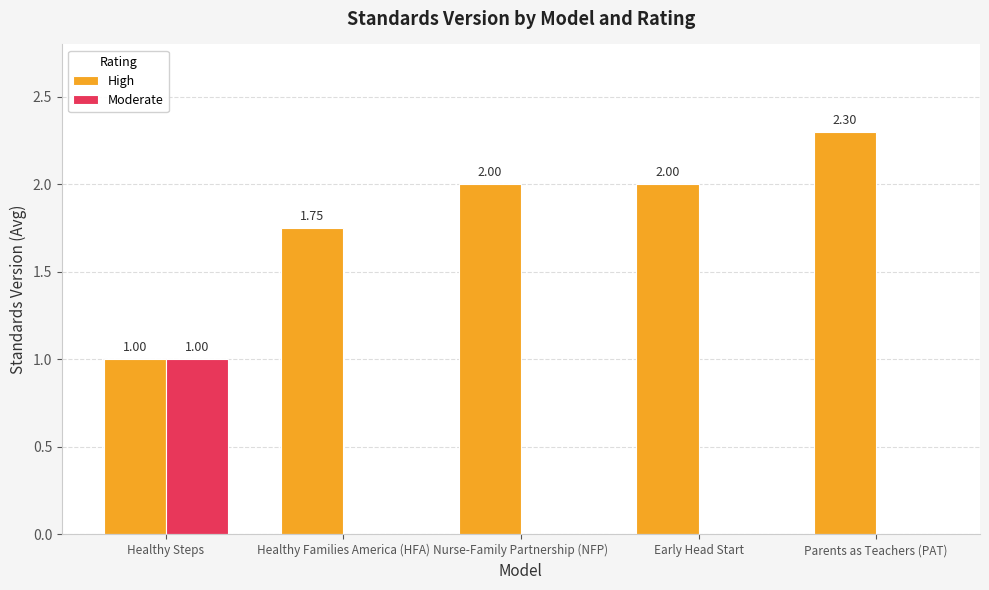

Which label corresponds to the largest value in the chart?

Parents as Teachers (PAT)